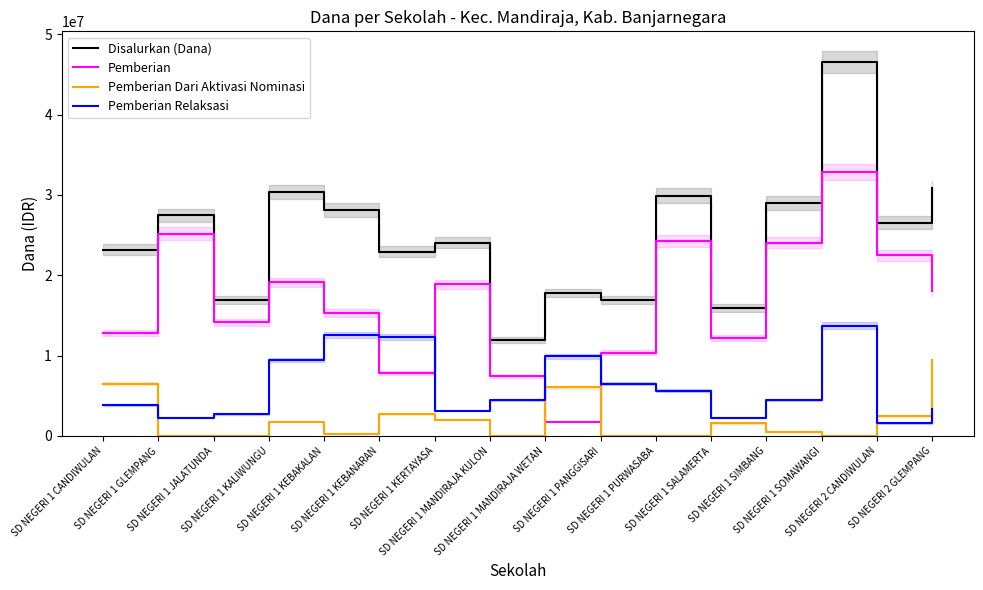

What is the difference between the maximum and minimum values in the Disalurkan (Dana) series?

34650000